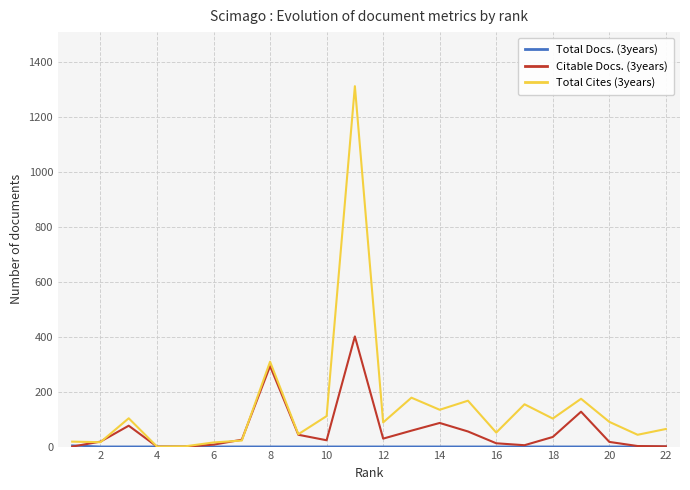

How many series are shown in this chart?

3